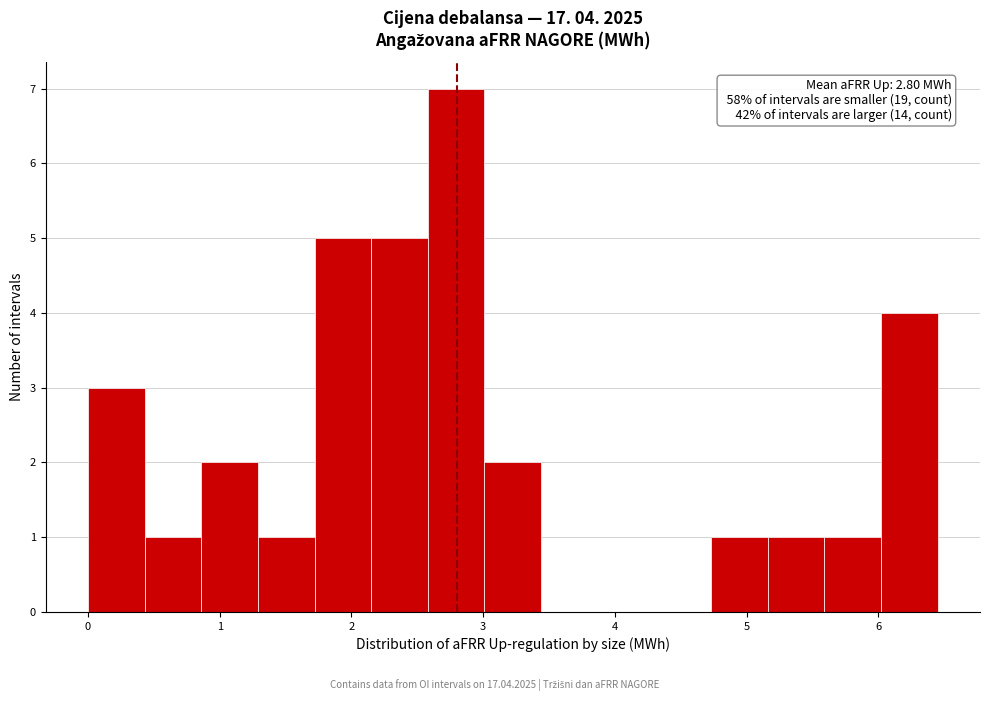

Which range on the x-axis has the tallest bar?

2.58 to 3.01